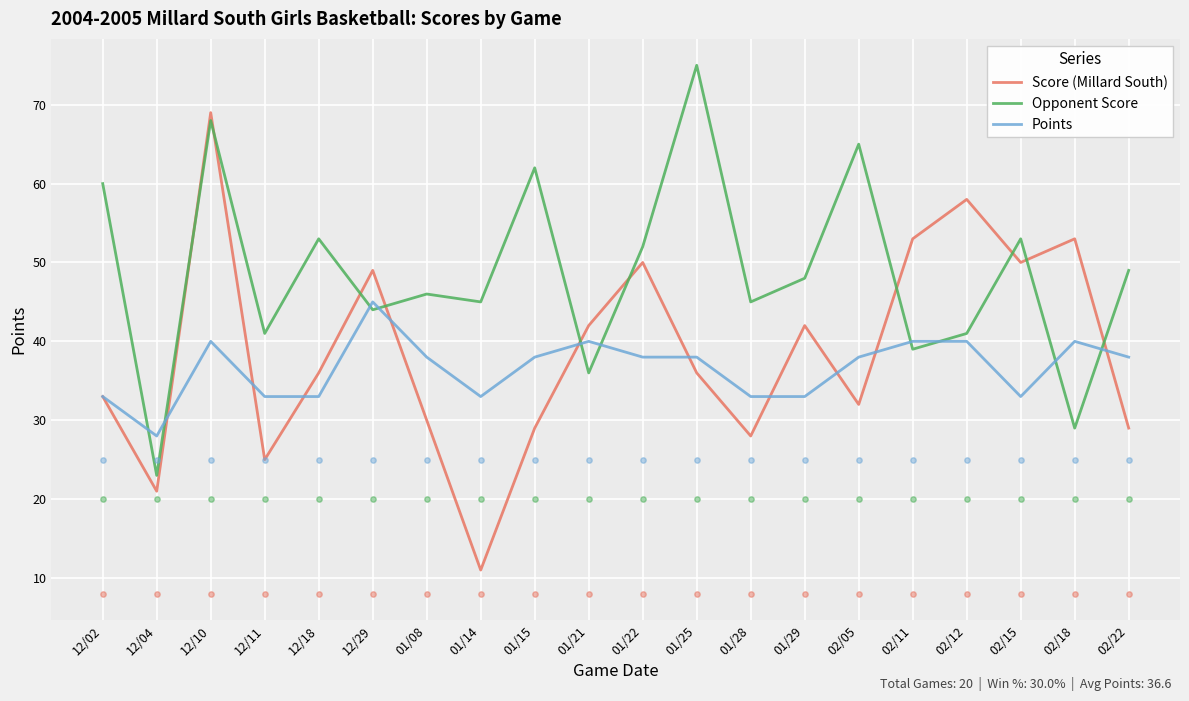

What are all the series names shown in the legend?

Score (Millard South), Opponent Score, Points